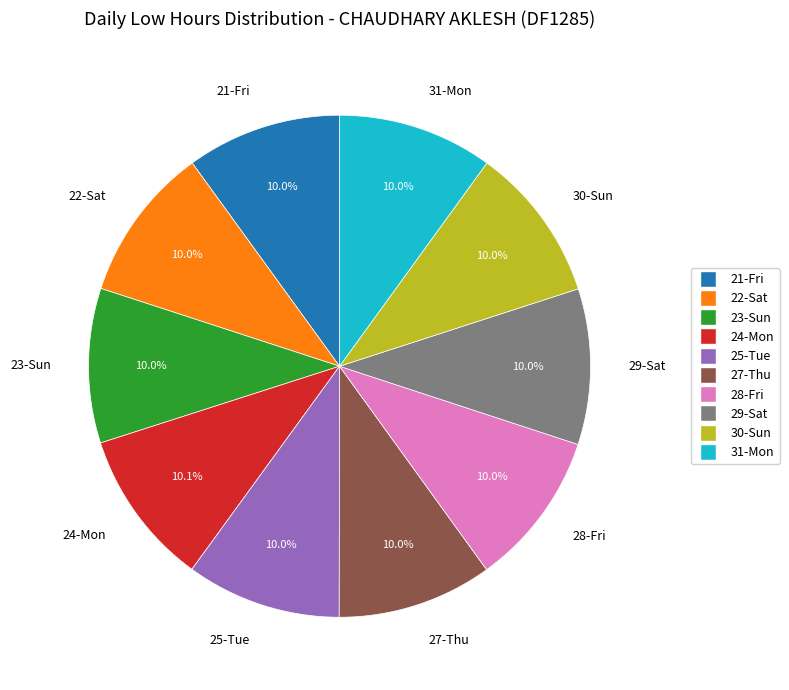

Is the sum of 22-Sat and 27-Thu greater than half?

No